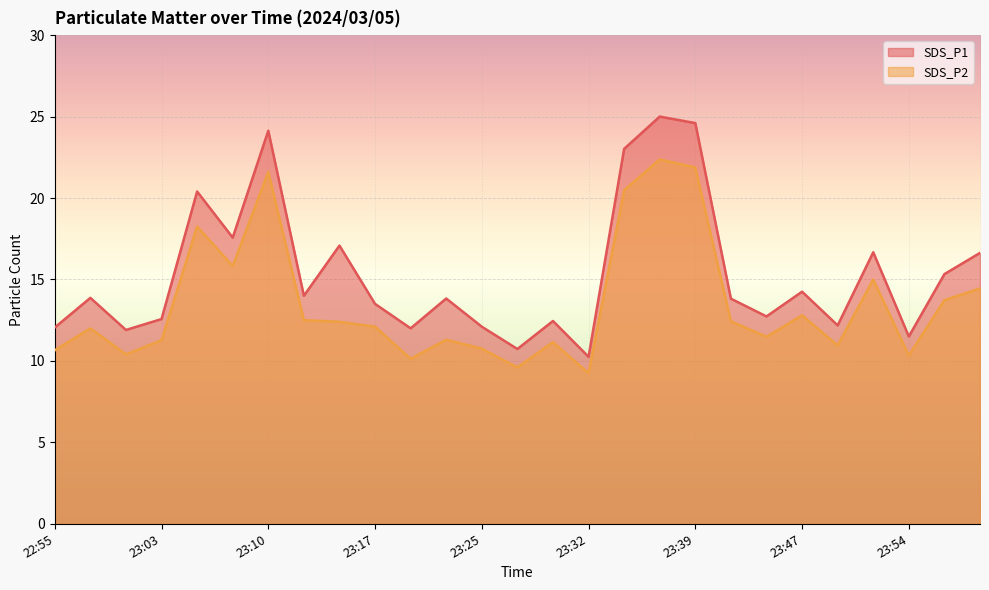

What is the difference between the maximum and second lowest values in the SDS_P2 series?

12.8